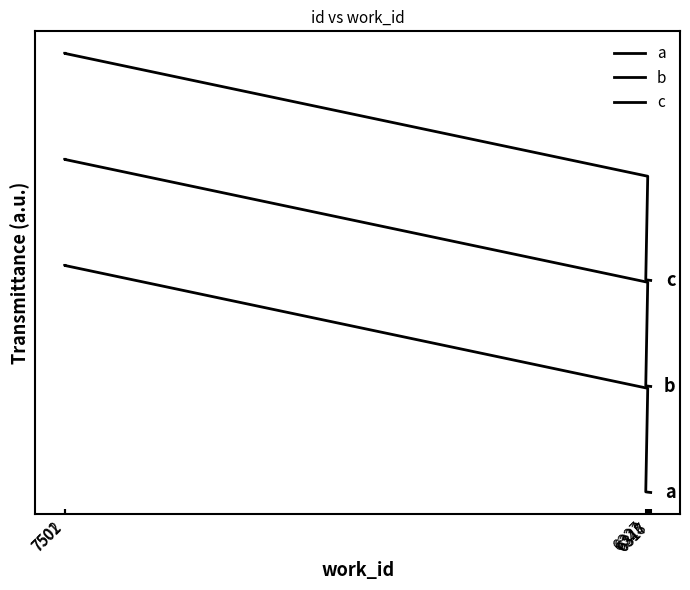

What is the difference between the a values at 6323 and 6327?

0.5